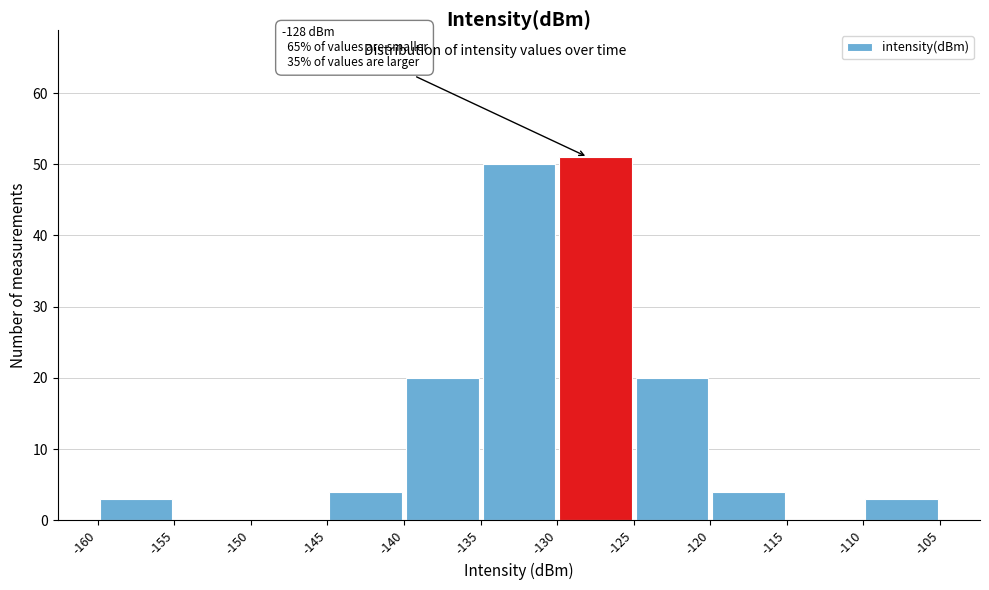

Over which range of the x-axis is the bar tallest?

-130 to -125